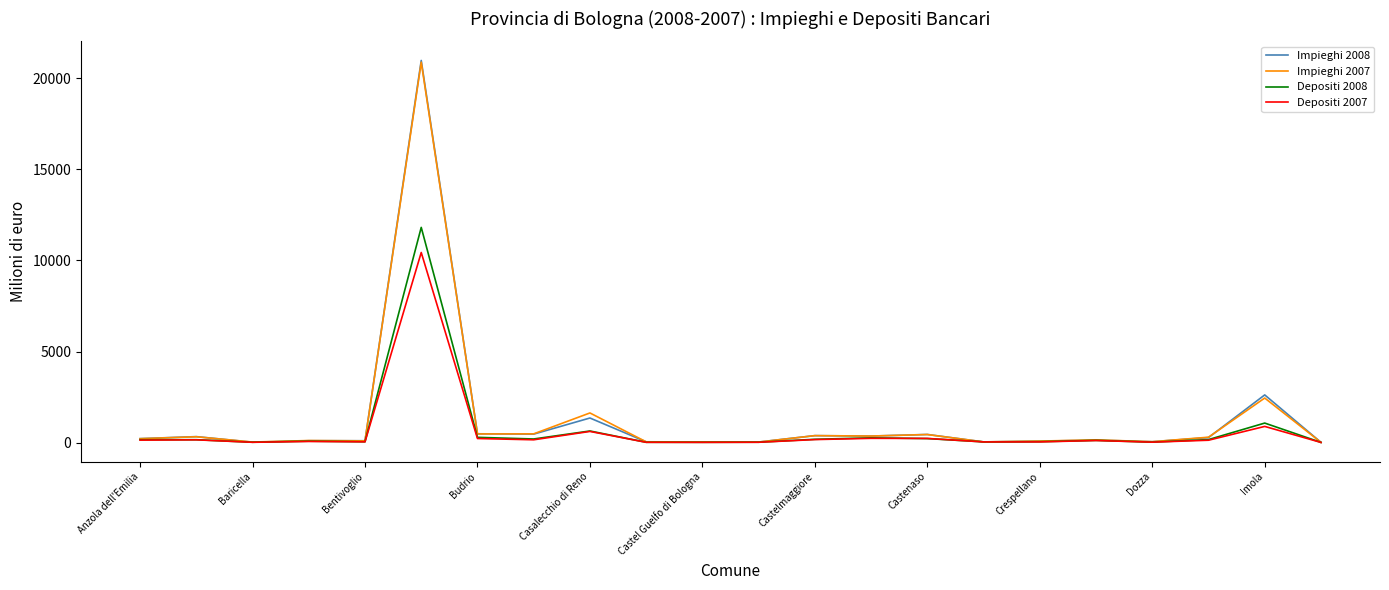

What is the highest value of the Depositi 2007 series?

10438.8